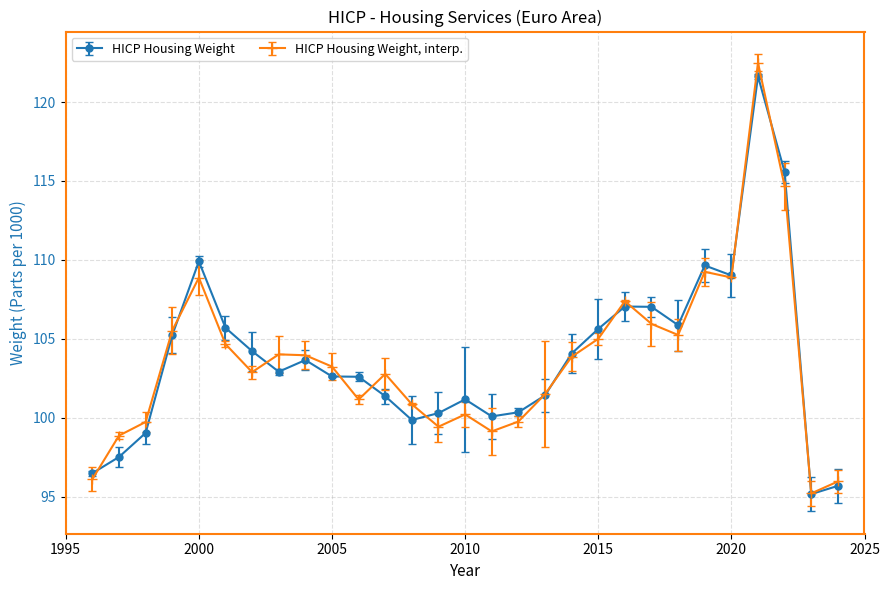

Rank the series by their average value, from highest to lowest.

HICP Housing Weight, HICP Housing Weight, interp.